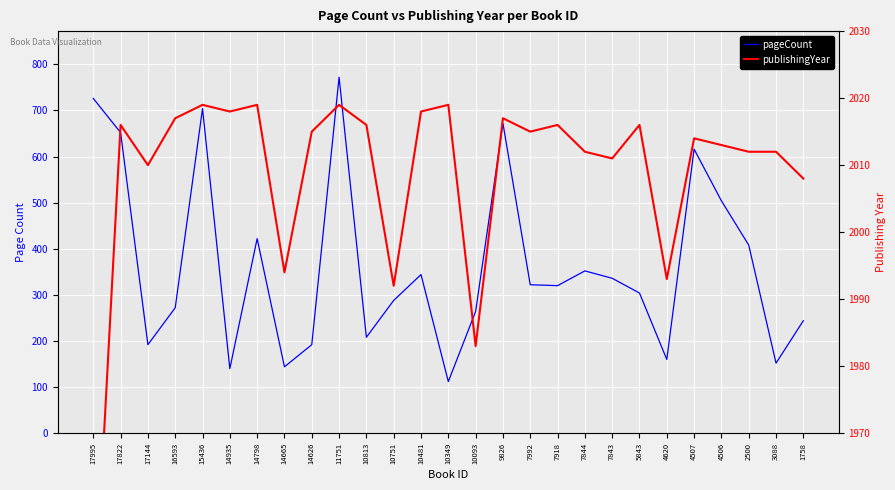

How many interior local peaks does the pageCount series have?

7